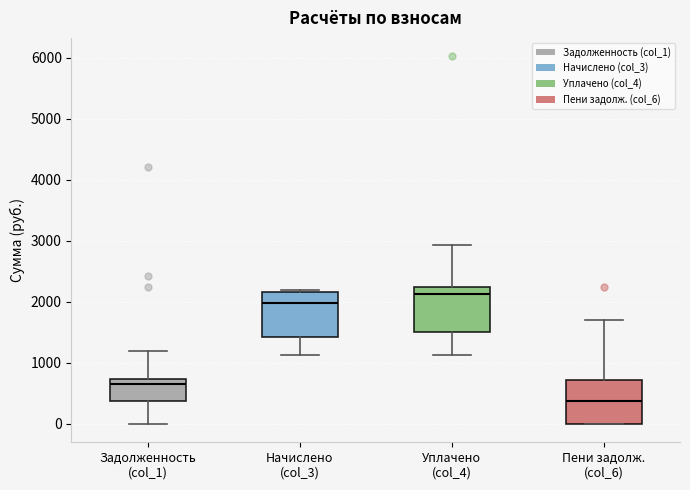

Reading left to right, transcribe this box plot: for each box, give where its median line is, the range the box spans, and where its two whiskers end, as read against the y-axis. The values are not printed on the chart, so give them approximately, as read against the axis.

Задолженность (col_1): median 700 (just below the box's upper edge), box 400 to 700, whiskers 0 to 1200
Начислено (col_3): median 2000, box 1400 to 2200, whiskers 1100 to 2200
Уплачено (col_4): median 2100, box 1500 to 2200, whiskers 1100 to 2900
Пени задолж. (col_6): median 400, box 0 to 700, whiskers 0 to 1700